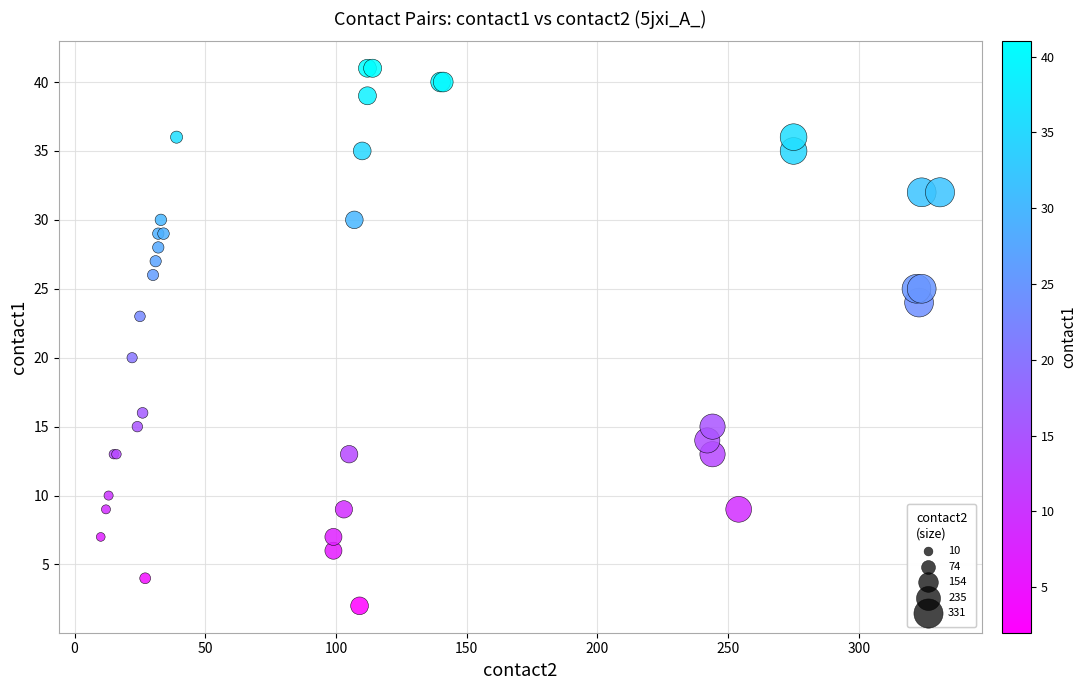

What Y value in the scatter plot is closest to 21?

20